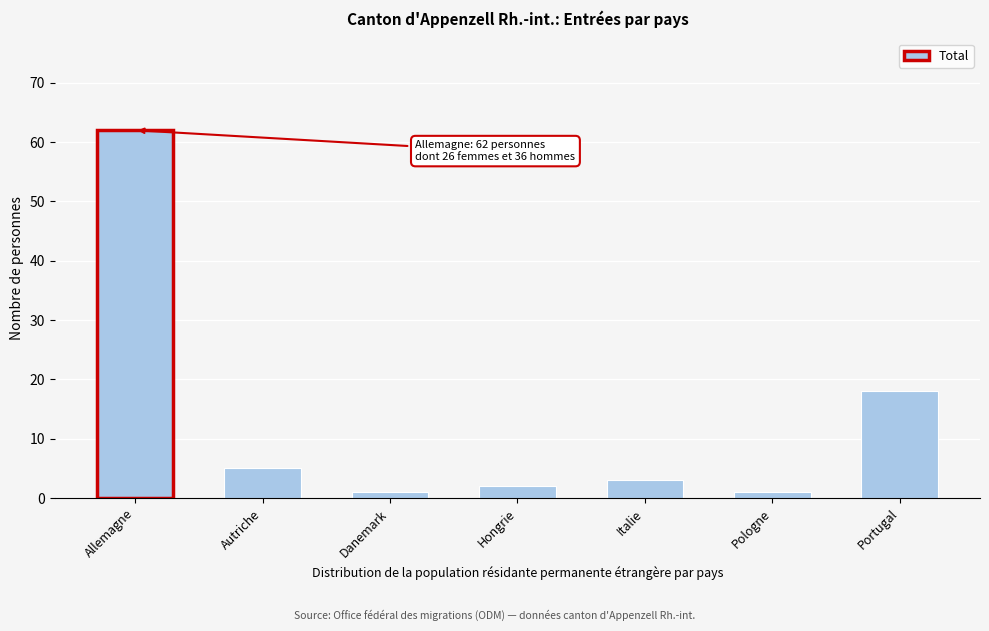

Reading left to right, list all the values displayed in this chart.

Allemagne=62	Autriche=5	Danemark=1	Hongrie=2	Italie=3	Pologne=1	Portugal=18